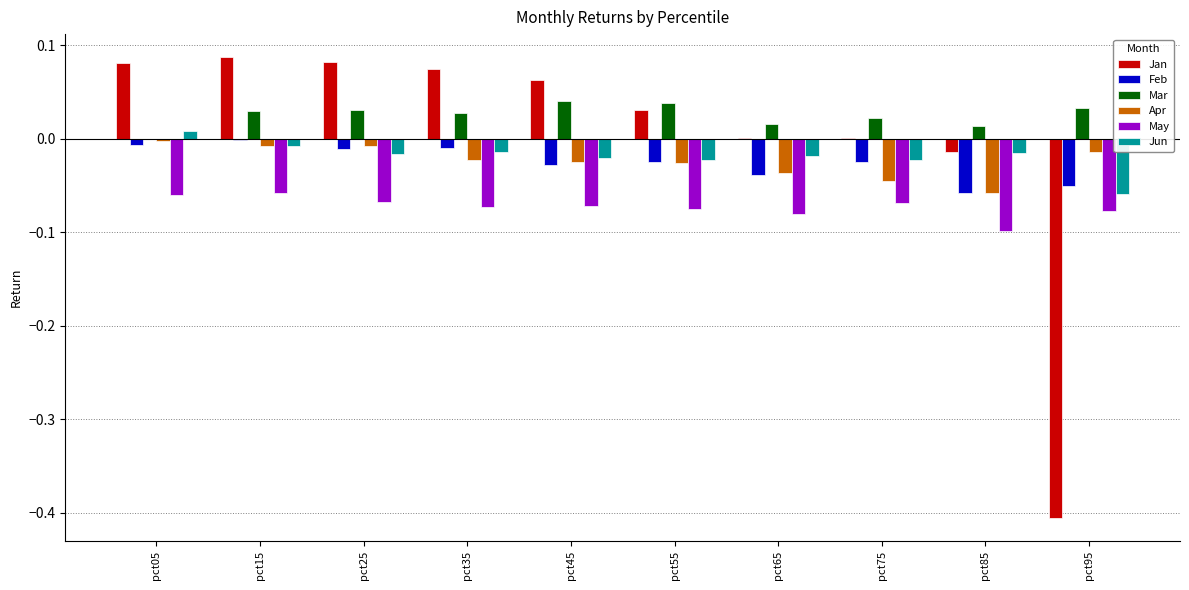

Is the value of May at pct55 greater than the value of Jan at pct85?

No